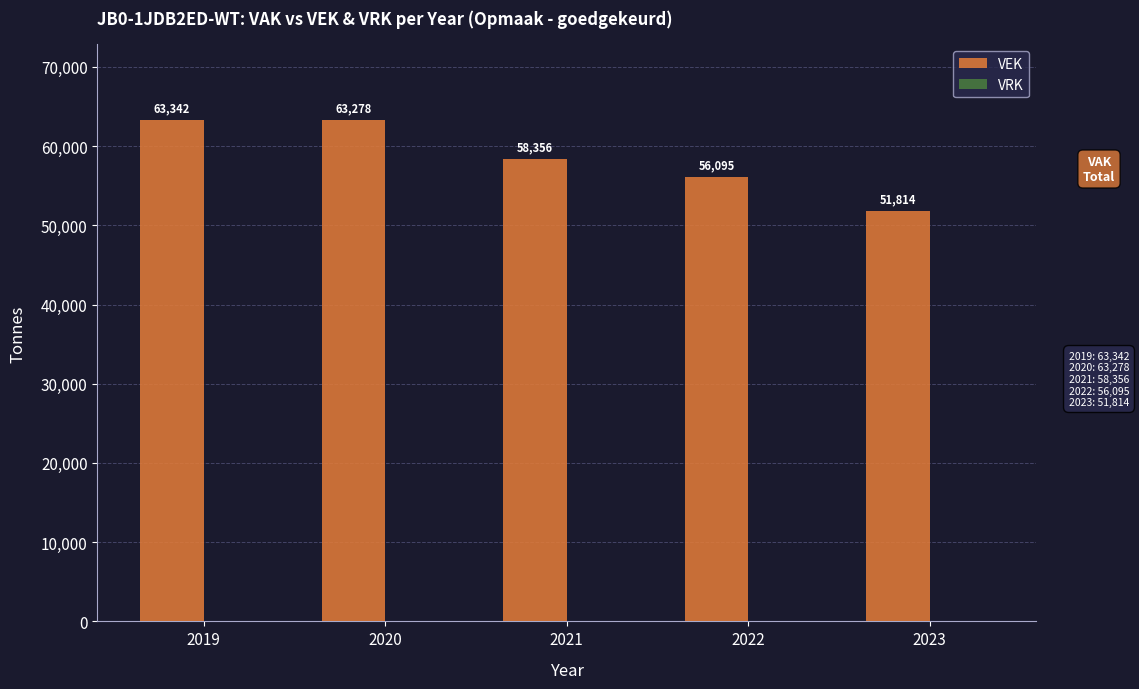

How many data points does each series have?

5